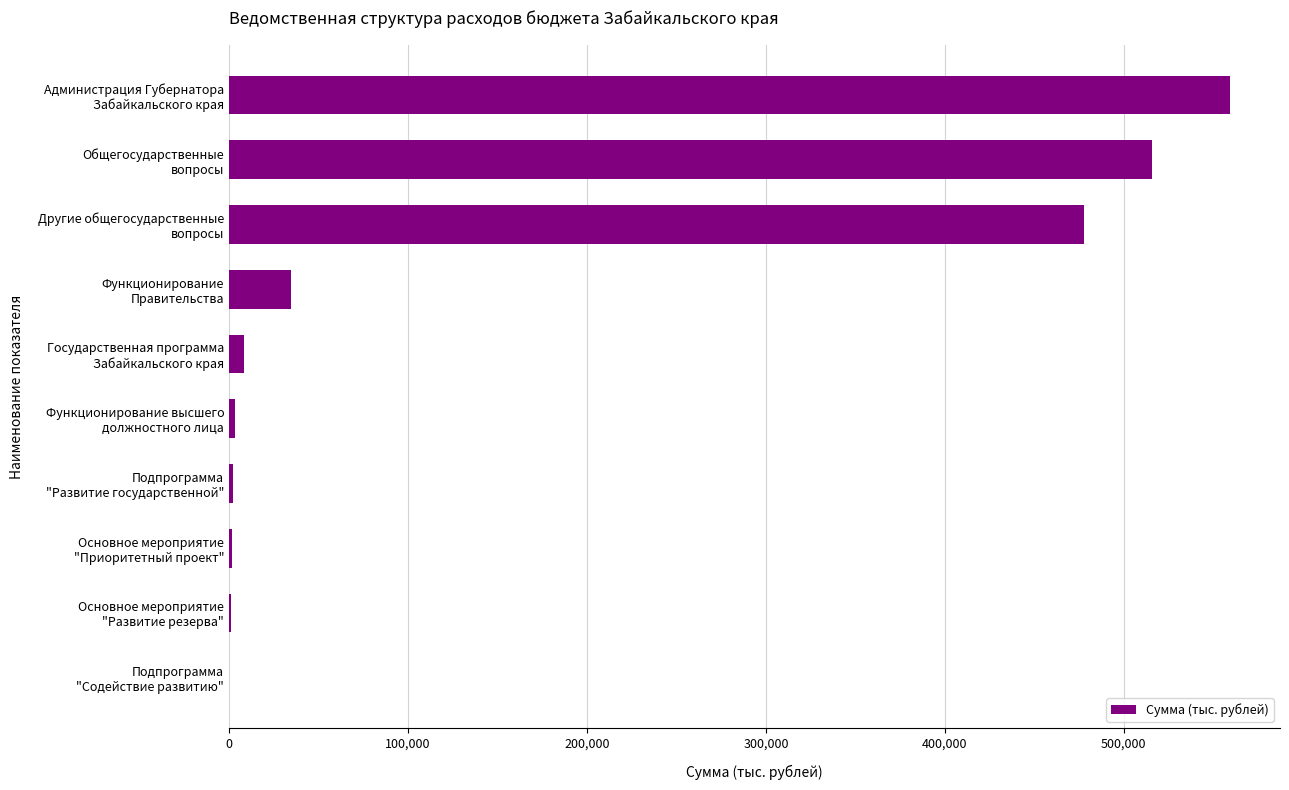

What is the maximum value shown in the chart?

559296.4